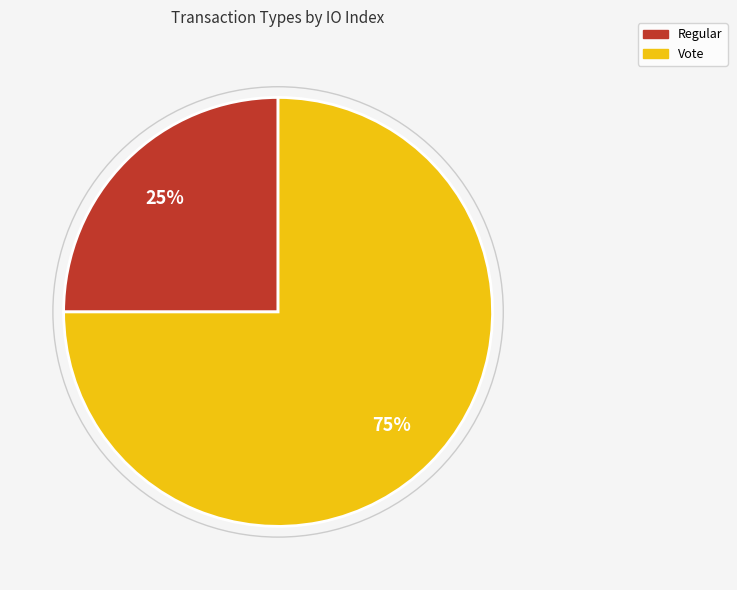

To the nearest percent, what is the difference between the Vote and Regular slice percentages?

50%